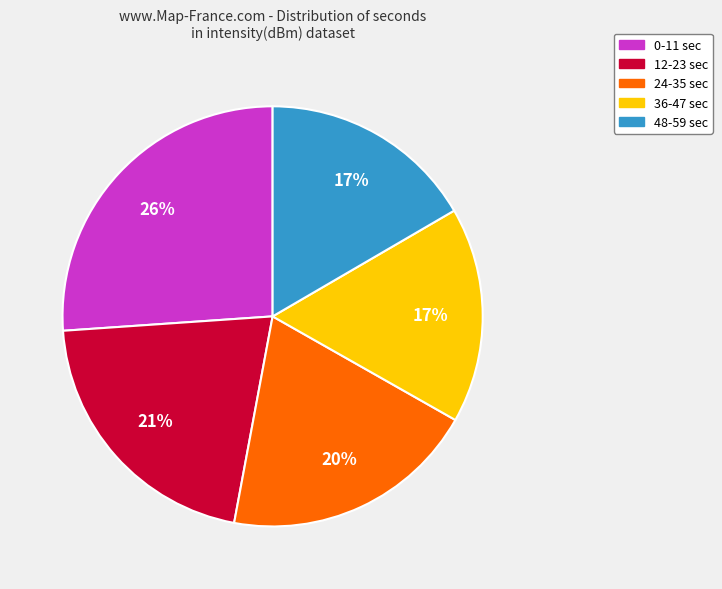

What is the largest slice in the pie chart?

0-11 sec